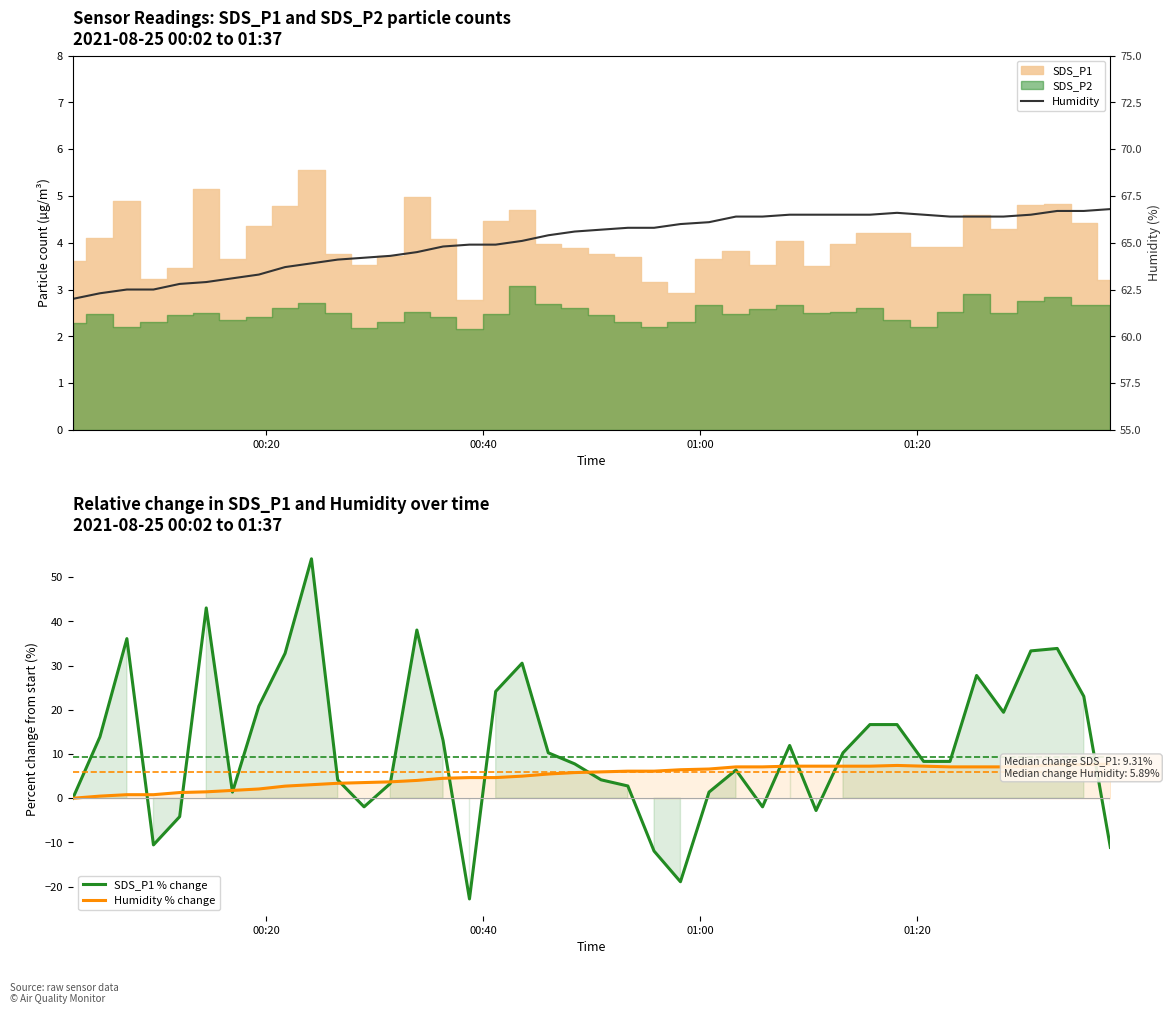

Reading right to left, extract all data points from this chart.

SDS_P1 % change: -11.1	23.1	33.9	33.3	19.4	27.8	8.3	8.3	16.7	16.7	10.3	-2.8	11.9	-1.9	6.4	1.4	-18.9	-11.9	2.8	4.2	7.8	10.3	30.6	24.2	-22.8	13.1	38.1	3.3	-1.9	4.2	54.2	32.8	20.8	1.4	43.1	-4.2	-10.6	36.1	13.9	0.0
Humidity % change: 7.7	7.6	7.6	7.3	7.1	7.1	7.1	7.3	7.4	7.3	7.3	7.3	7.3	7.1	7.1	6.6	6.5	6.1	6.1	6.0	5.8	5.5	5.0	4.7	4.7	4.5	4.0	3.7	3.5	3.4	3.1	2.7	2.1	1.8	1.5	1.3	0.8	0.8	0.5	0.0
Humidity: 66.8	66.7	66.7	66.5	66.4	66.4	66.4	66.5	66.6	66.5	66.5	66.5	66.5	66.4	66.4	66.1	66.0	65.8	65.8	65.7	65.6	65.4	65.1	64.9	64.9	64.8	64.5	64.3	64.2	64.1	63.9	63.7	63.3	63.1	62.9	62.8	62.5	62.5	62.3	62.0